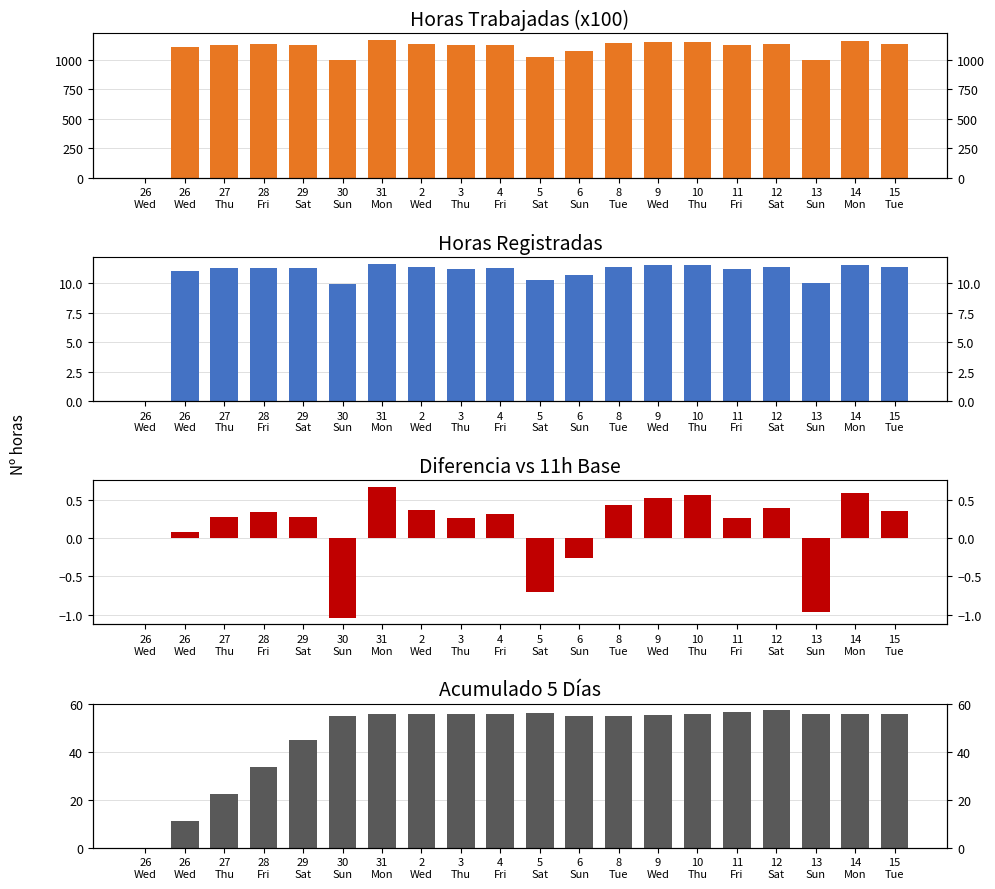

Which series has the largest total across all categories?

Horas x100